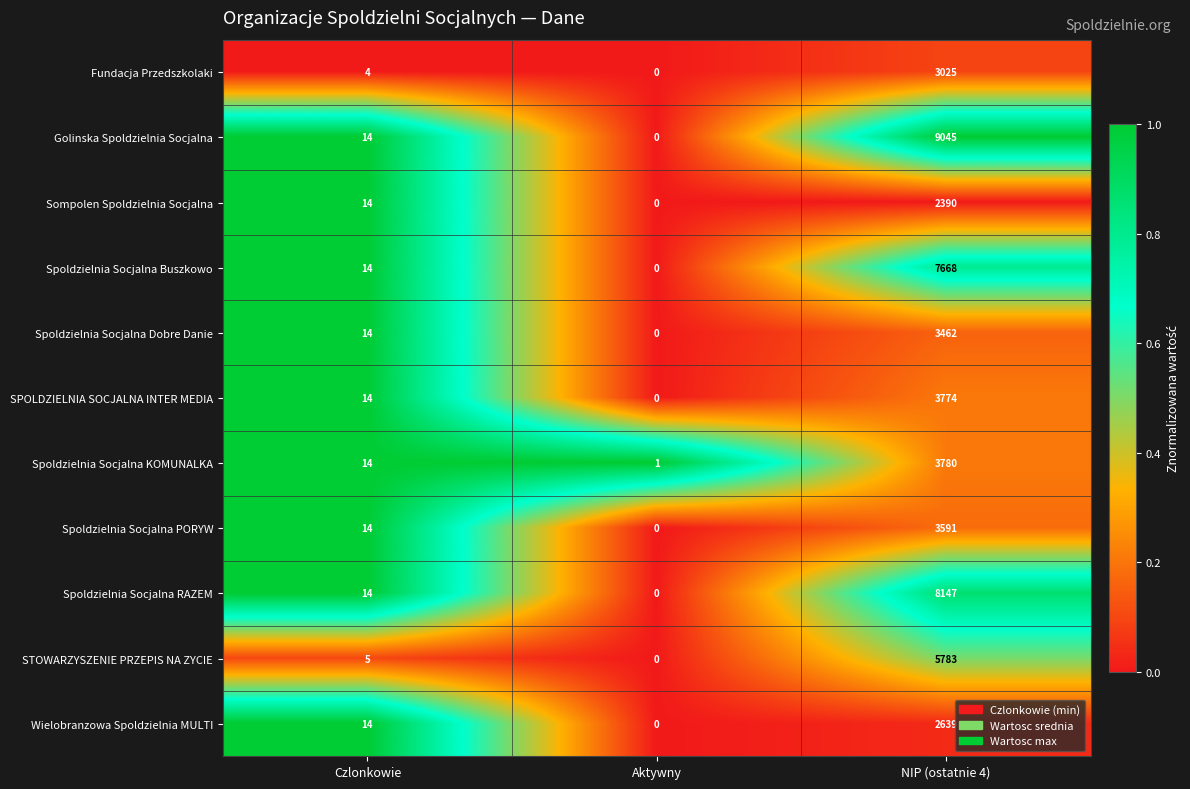

Which category has the lowest value across all series?

Aktywny